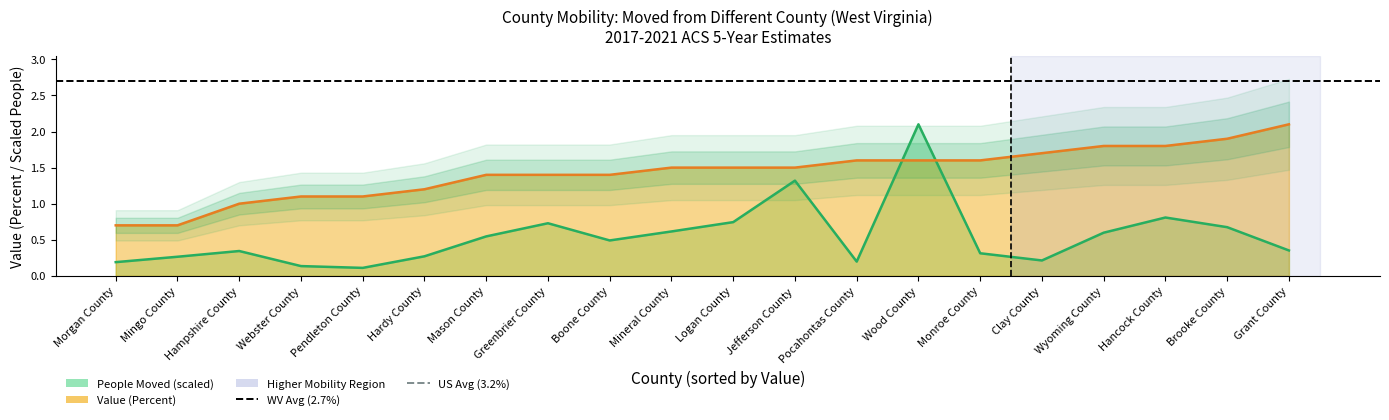

The WV Avg (2.7%) series shows 1.1 at Morgan County. True or false?

False